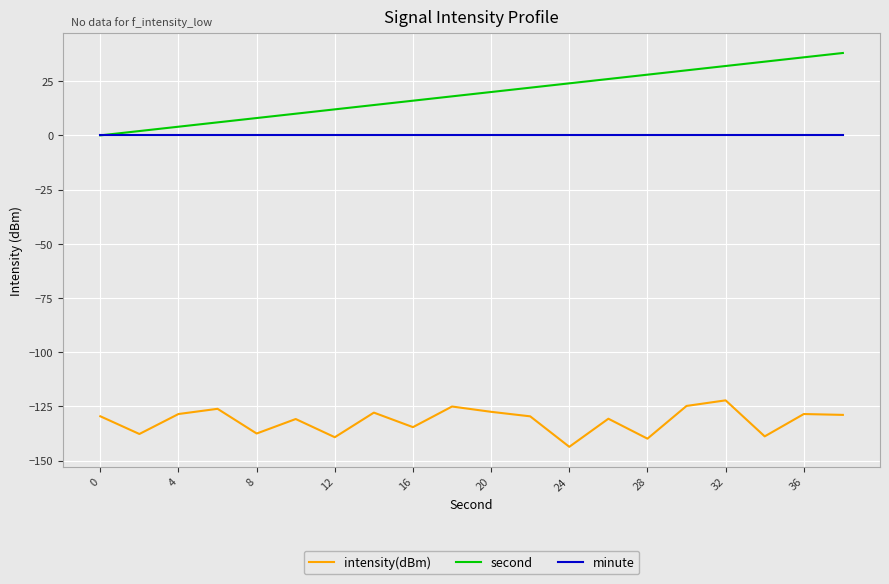

True or false: intensity(dBm) and second cross at least once.

False